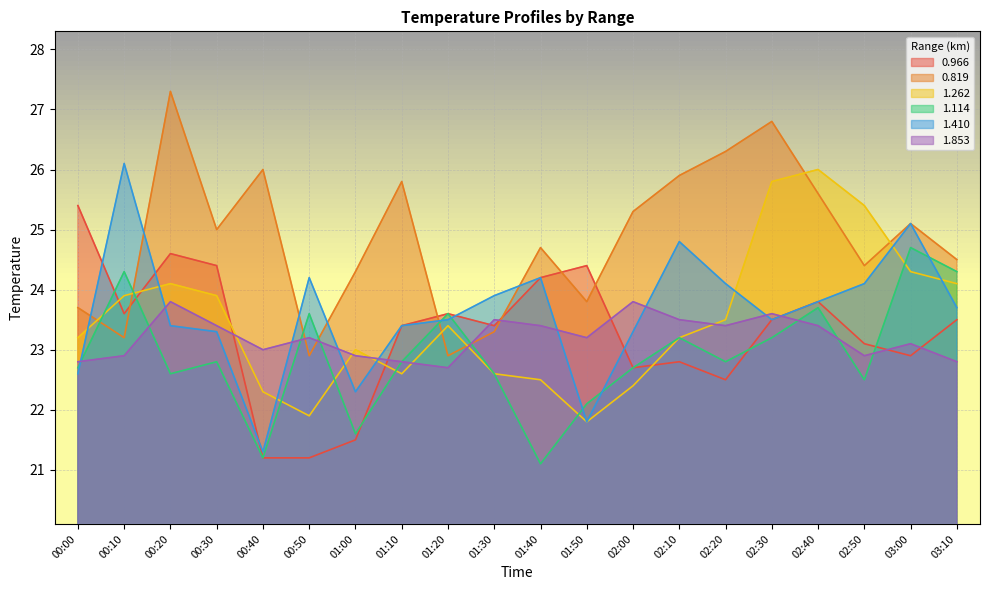

How many values in the 1.853 series exceed 23?

12